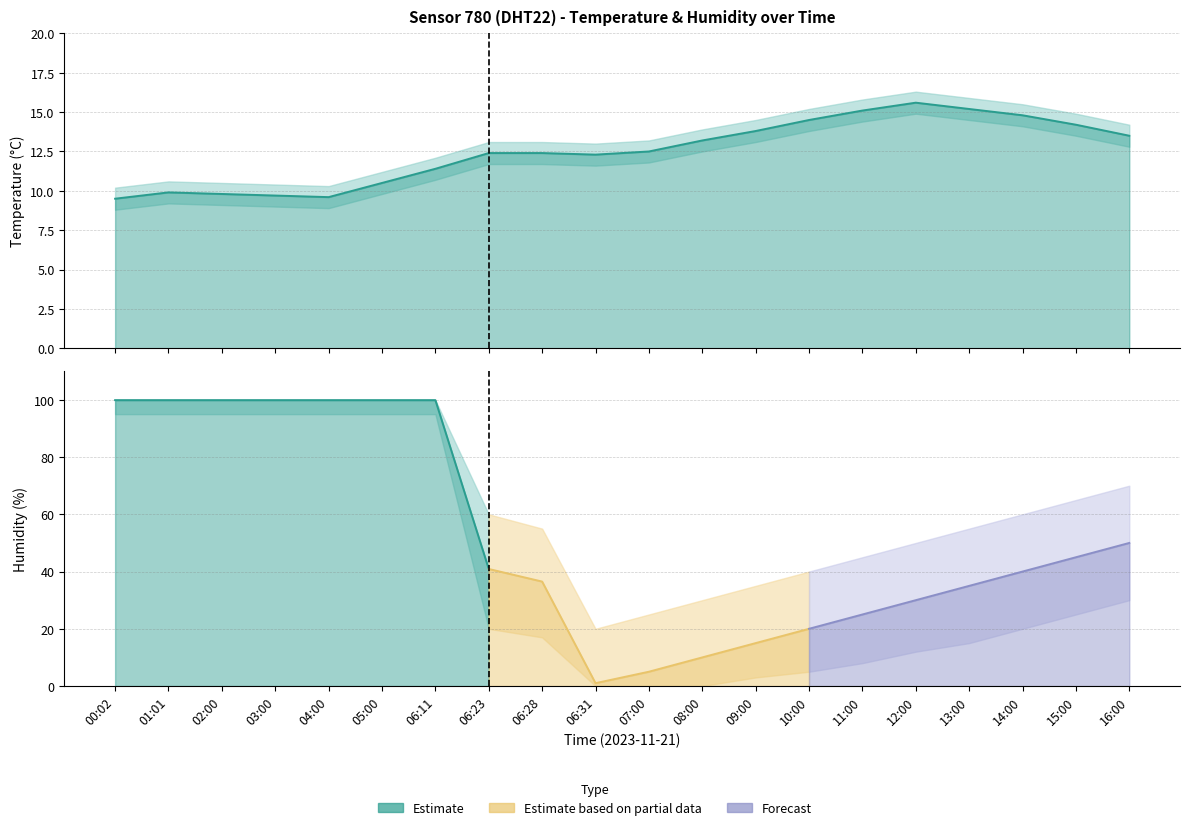

What is the label of the 19th point from the right?

01:01